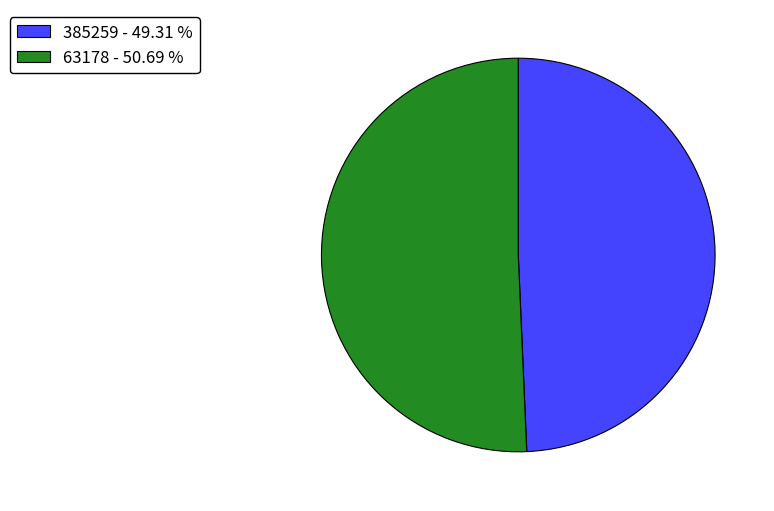

Which has a higher value, 63178 - 50.69 % or 385259 - 49.31 %?

63178 - 50.69 %